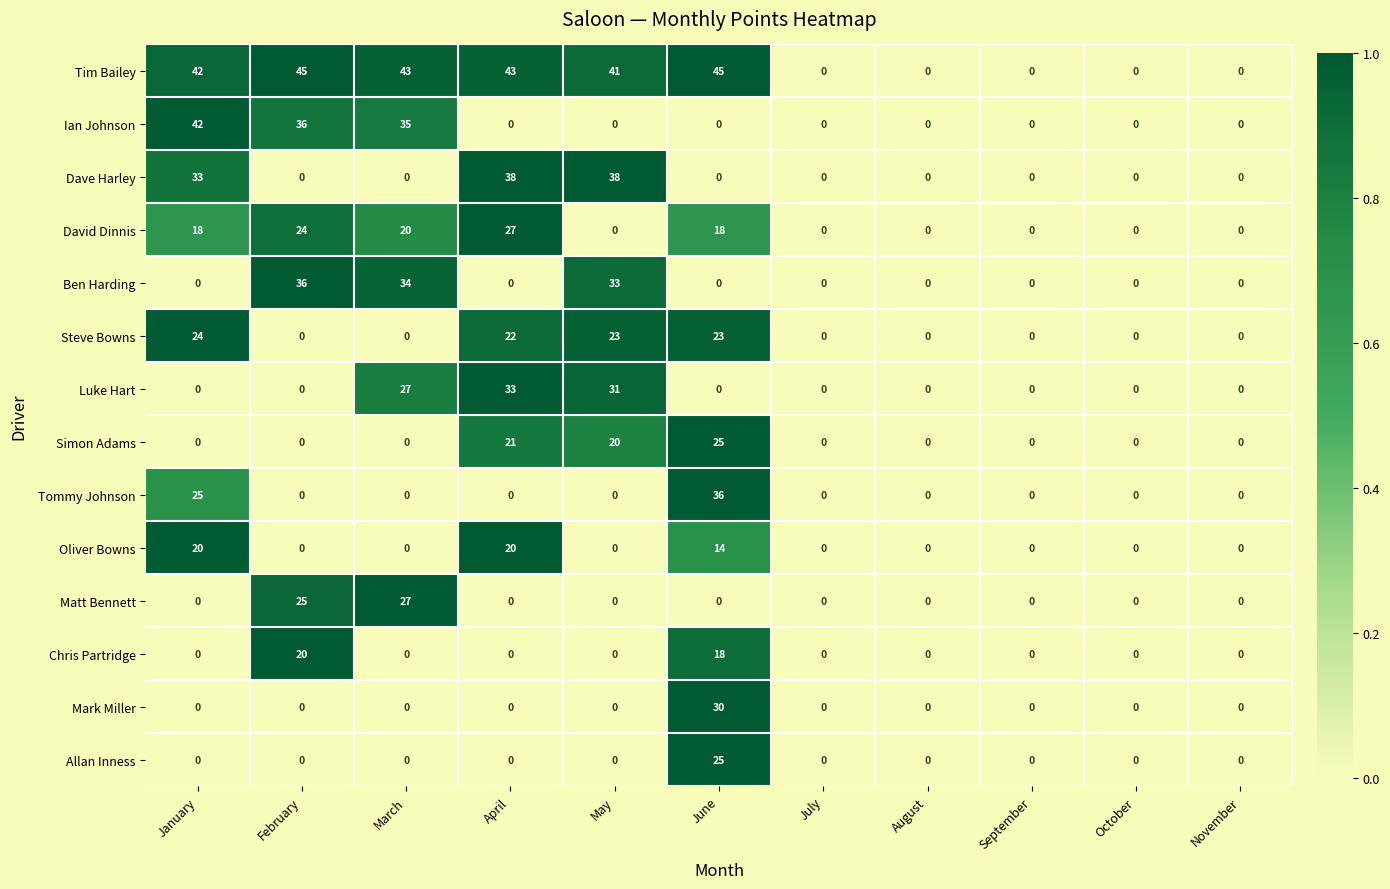

What is the average value of the Dave Harley series?

10